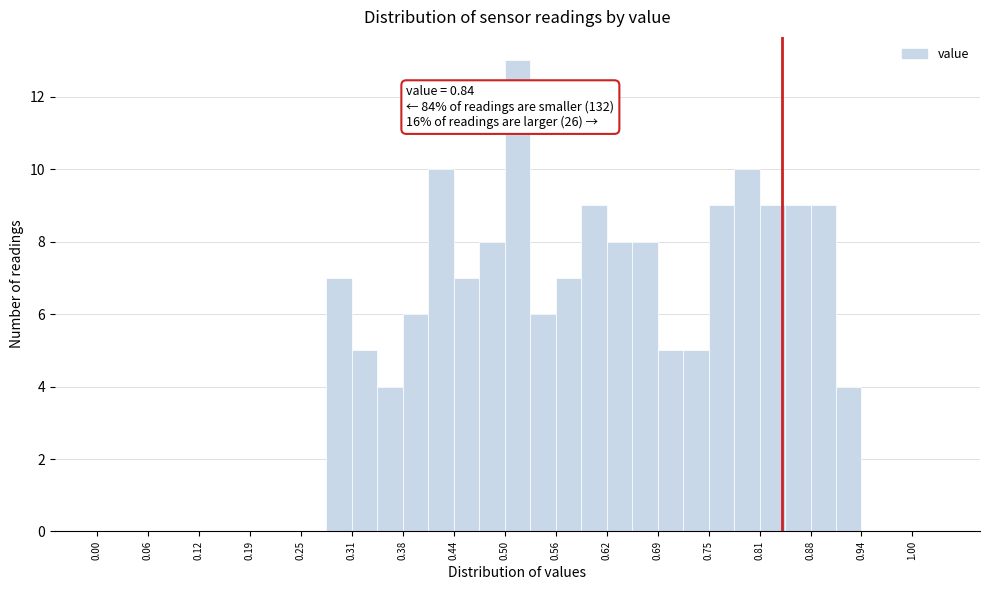

Read against the x-axis, roughly where is the centre of the tallest bar?

0.52